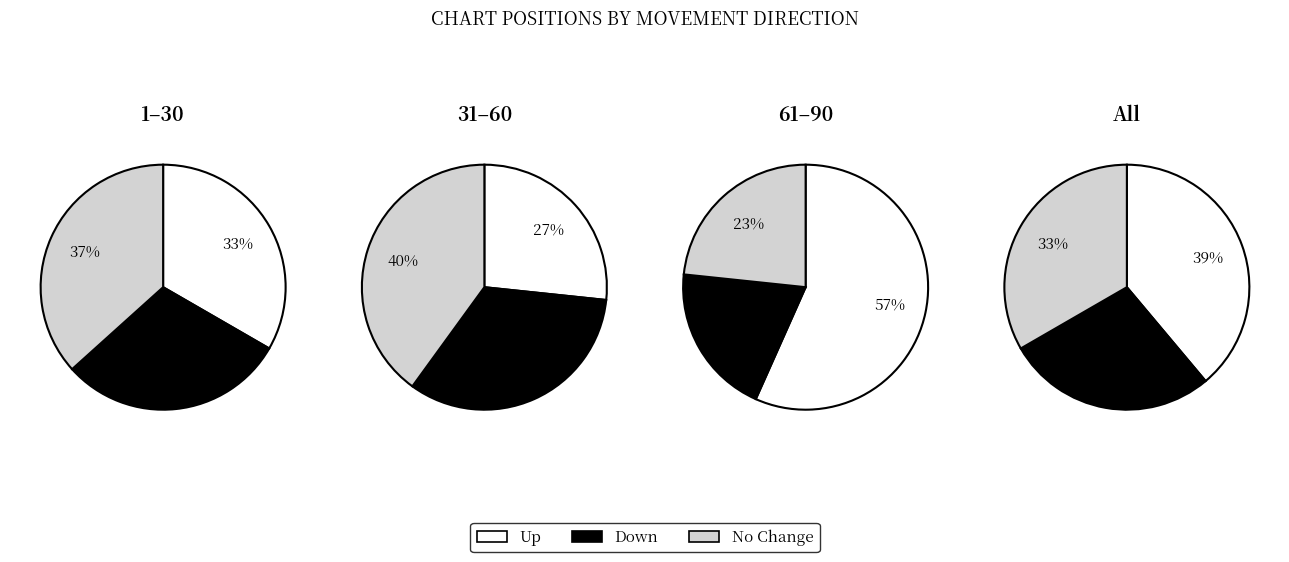

To the nearest percent, what is the average slice percentage?

33%